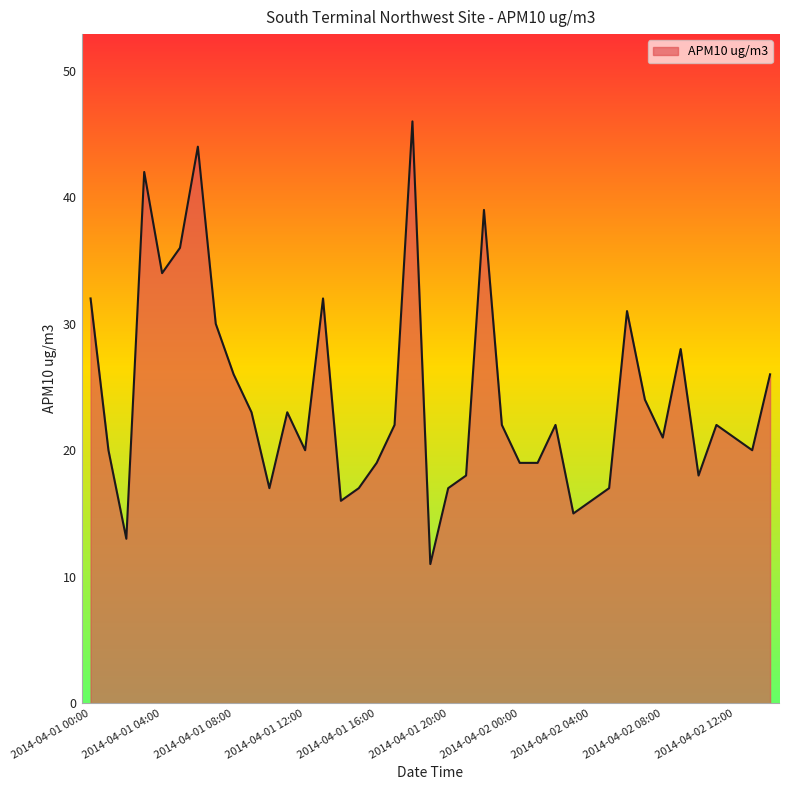

What is the difference between the maximum and minimum values?

35